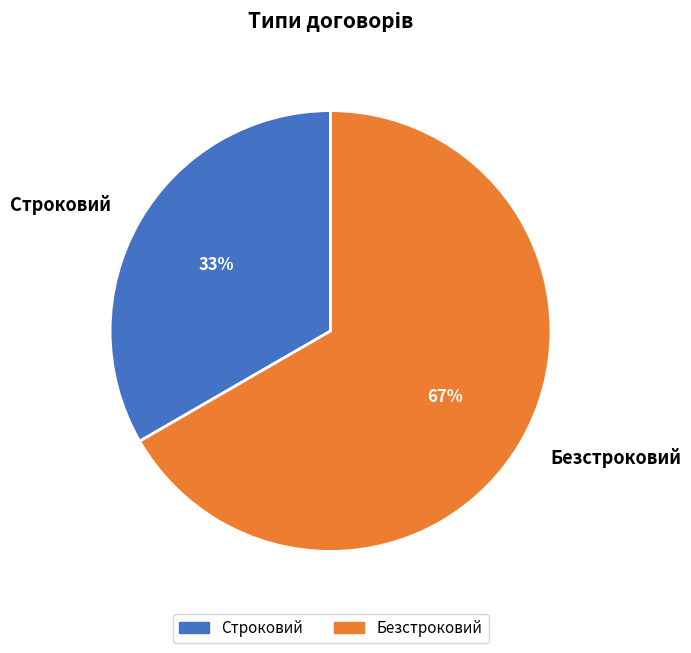

What is the ratio of the value at Строковий to the value at Безстроковий?

0.5